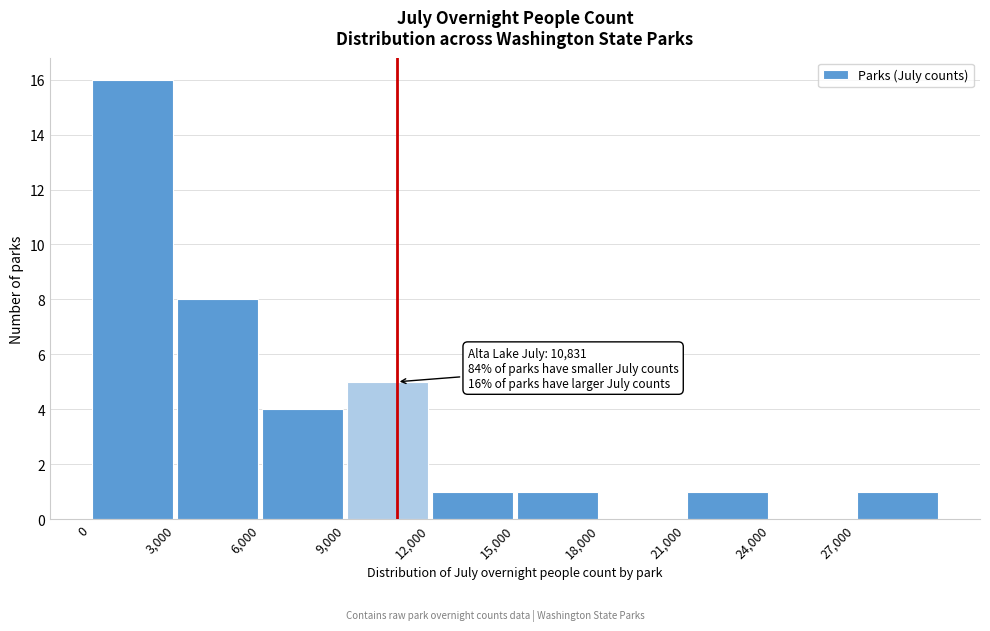

Which range on the x-axis has the tallest bar?

0 to 3000